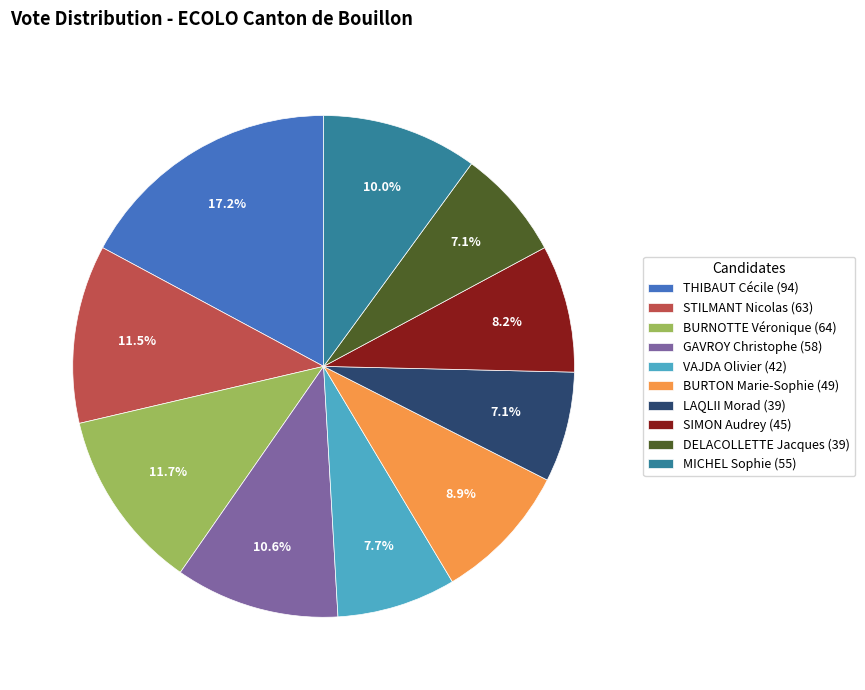

To the nearest percent, what is the difference between the largest and smallest slice percentages?

10%